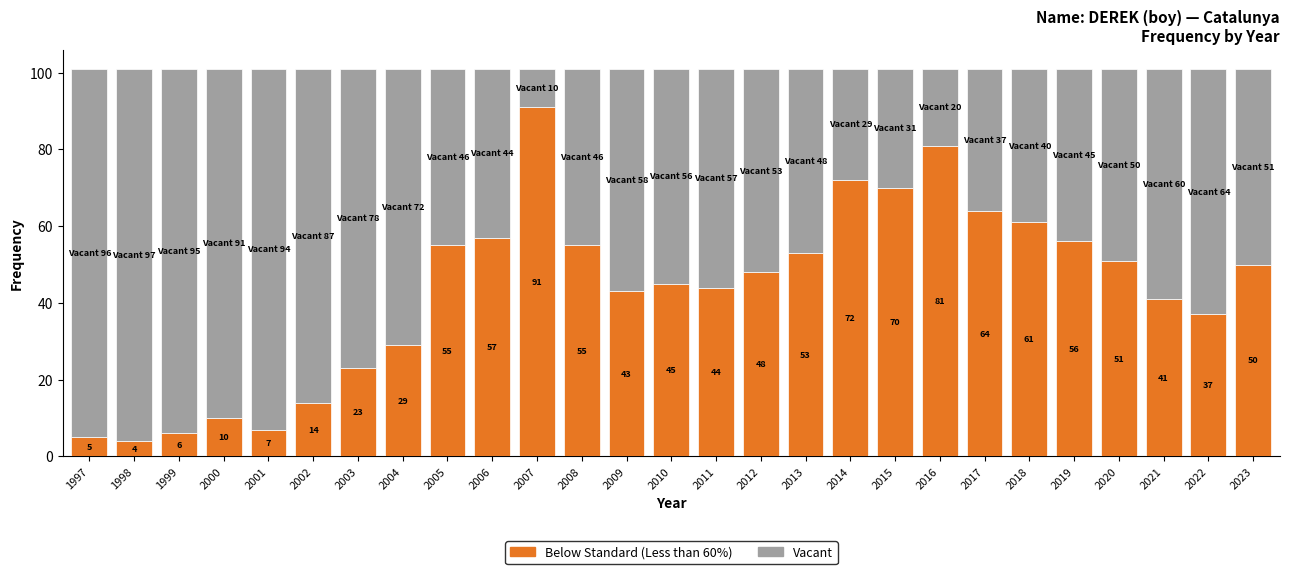

How many bars are there in total?

27